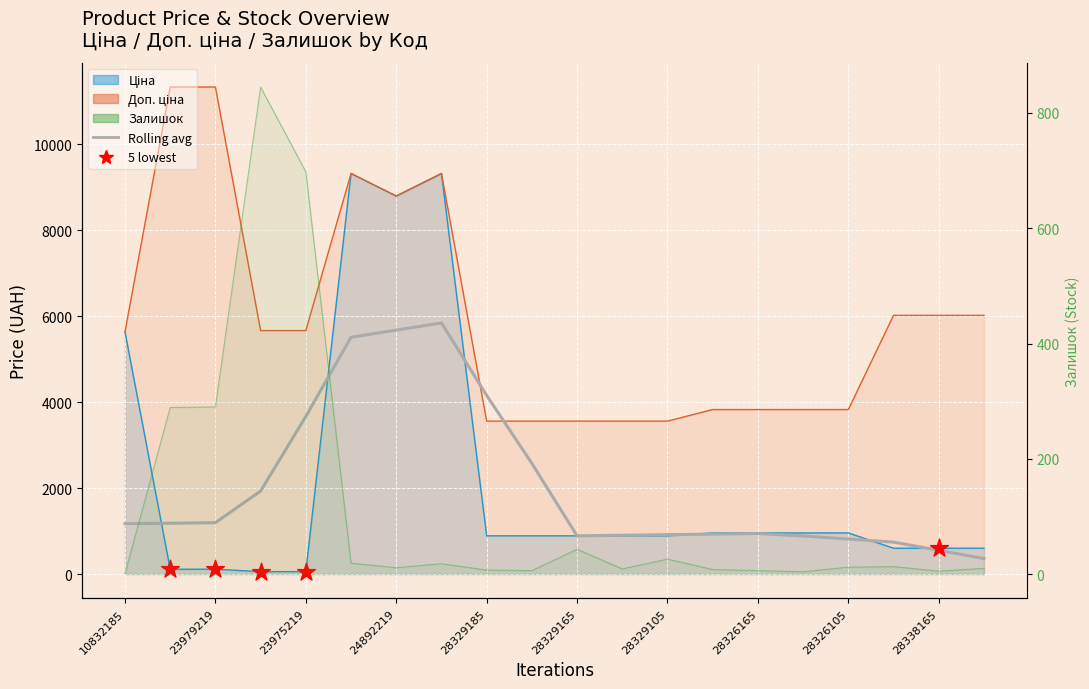

Which series reaches the maximum Y coordinate?

Доп. ціна